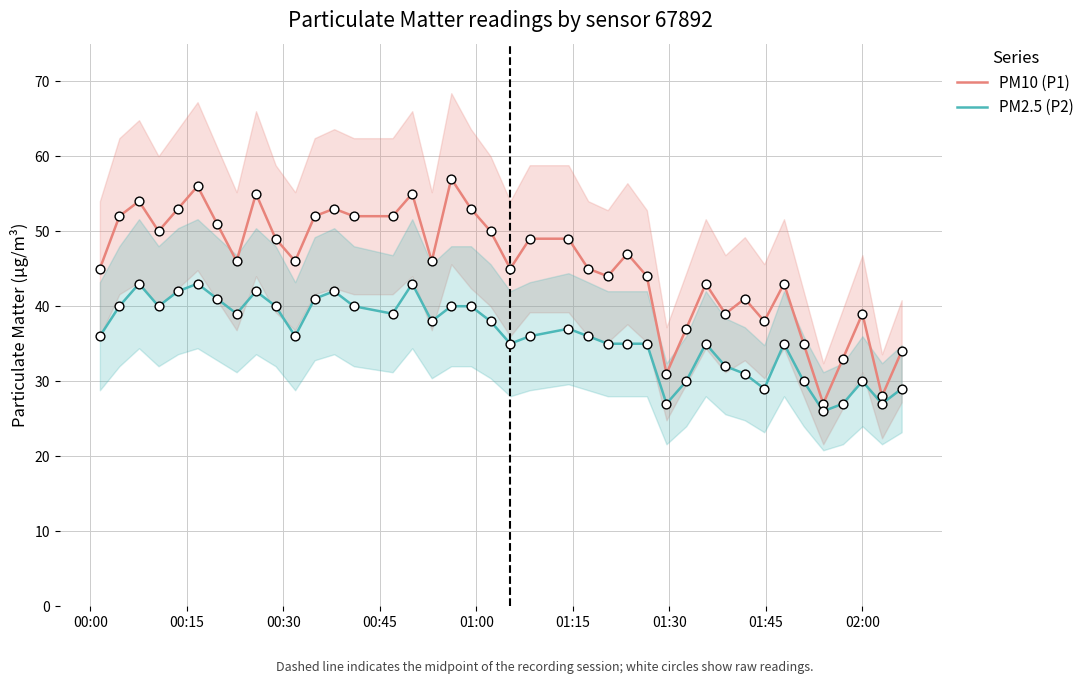

Which series has the largest Y range (max minus min)?

PM10 (P1)